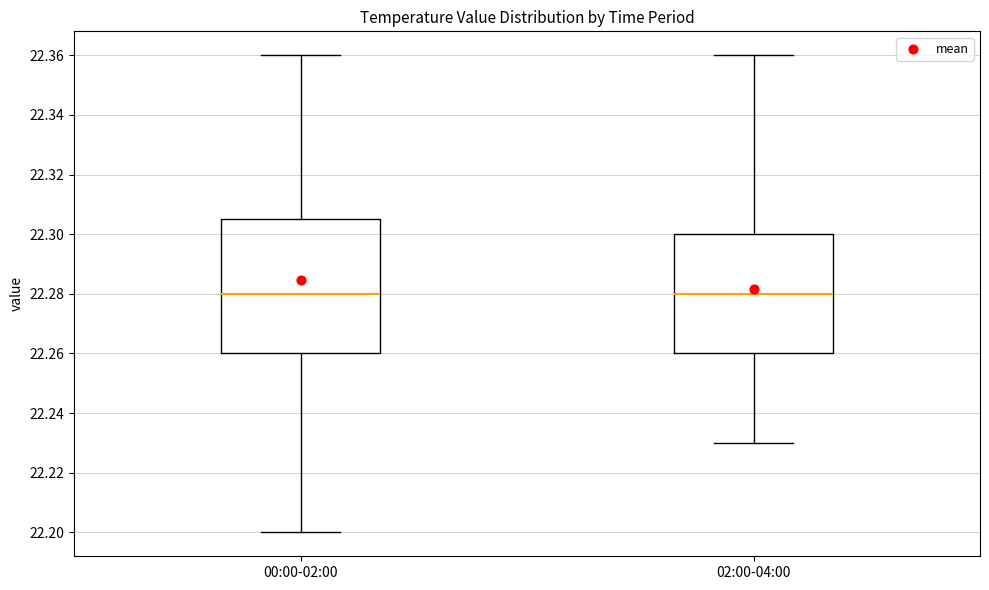

Where is the upper edge of the box for 00:00-02:00 on the y-axis? The values are not printed on the chart, so give them approximately, as read against the axis.

22.306